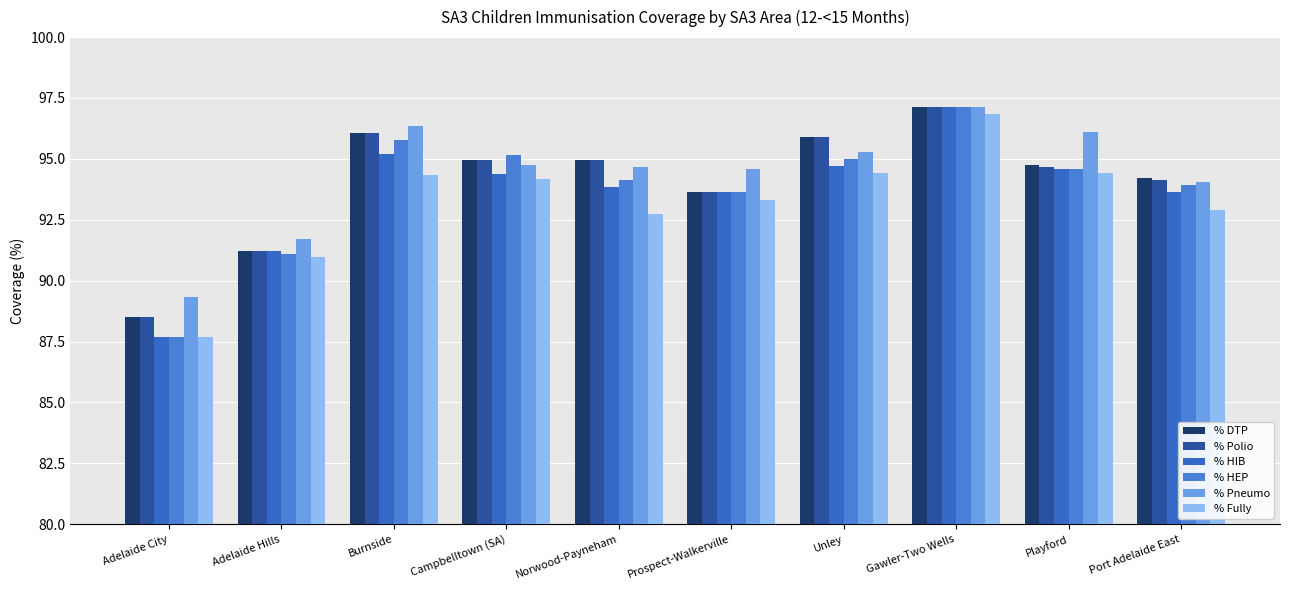

Is the value of % Pneumo at Adelaide City greater than the value of % Polio at Playford?

No